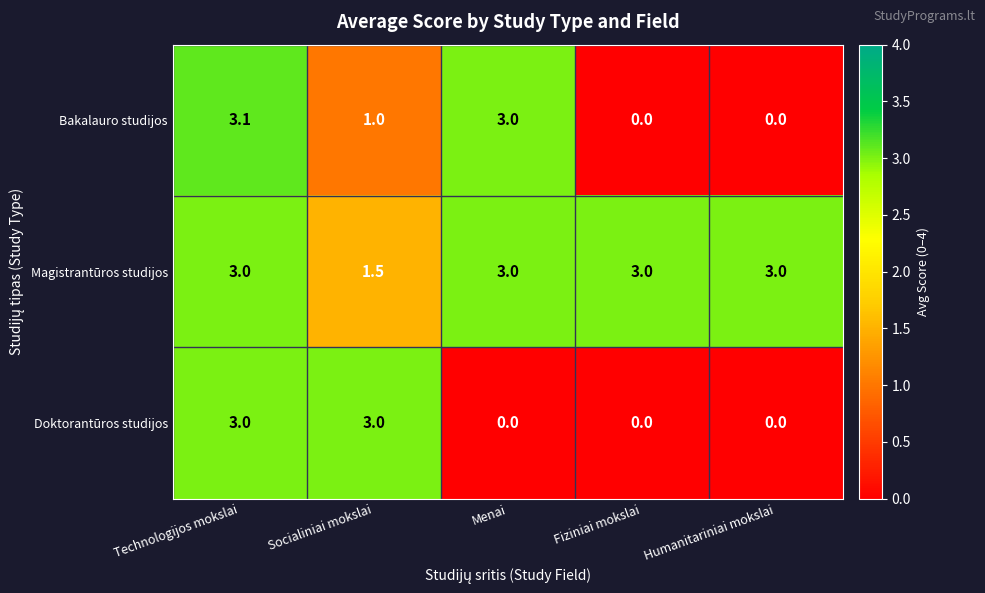

True or false: Magistrantūros studijos has a value of 4.9 at Fiziniai mokslai.

False